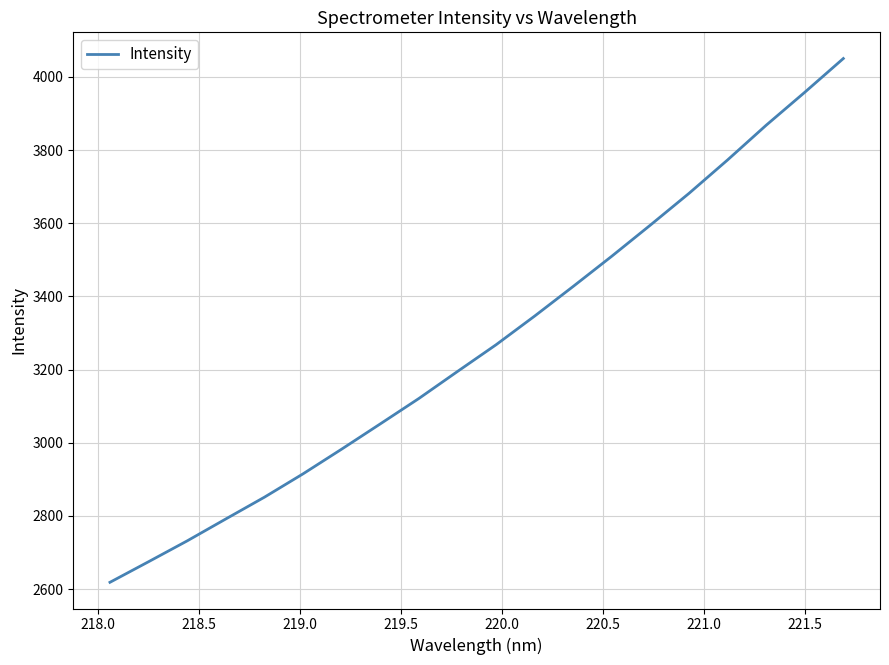

True or false: there are more than 0 points higher than both neighbors.

False